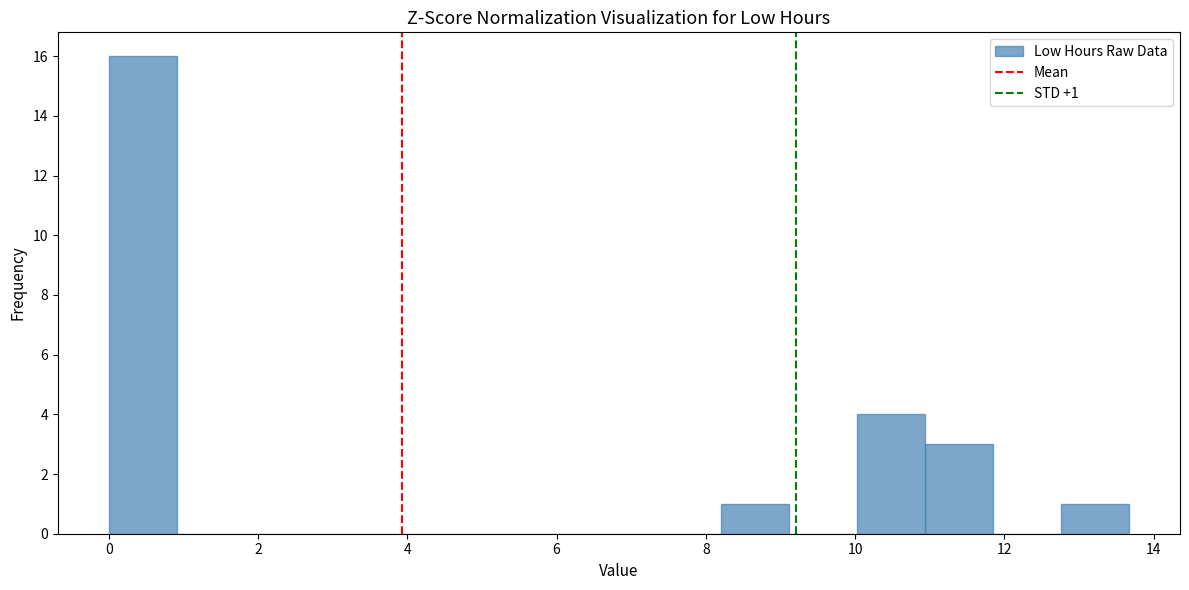

Which range on the x-axis has the tallest bar?

0.0 to 1.0